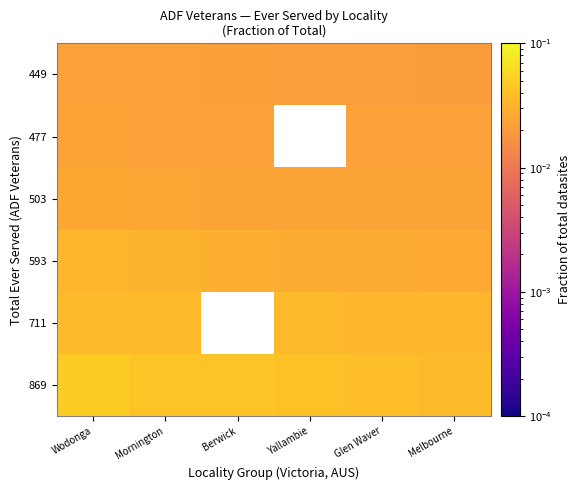

What is the sum of all 503 values?

0.1